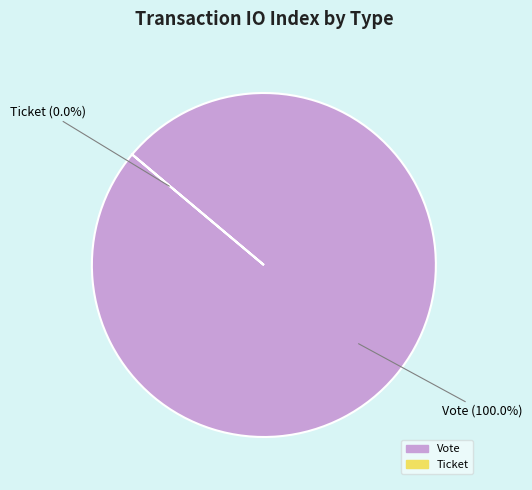

To the nearest percent, what is the average slice percentage?

50%